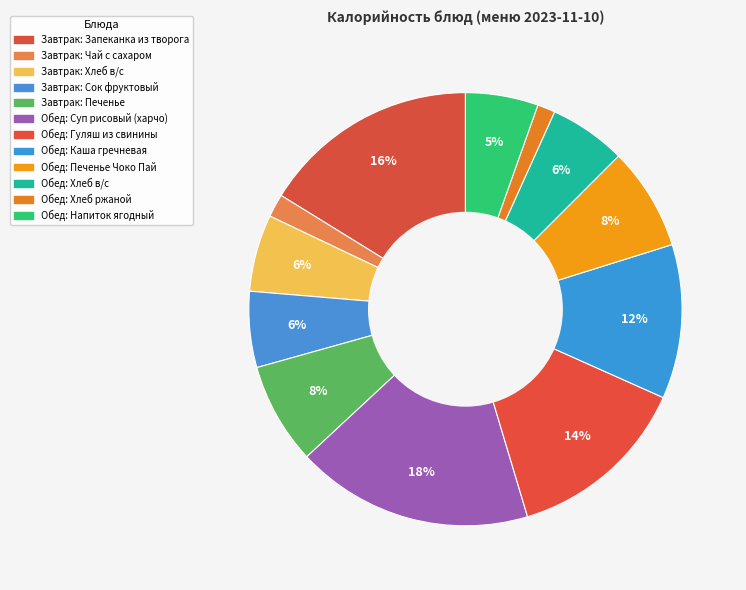

Which slice is the largest?

Суп рисовый (харчо)